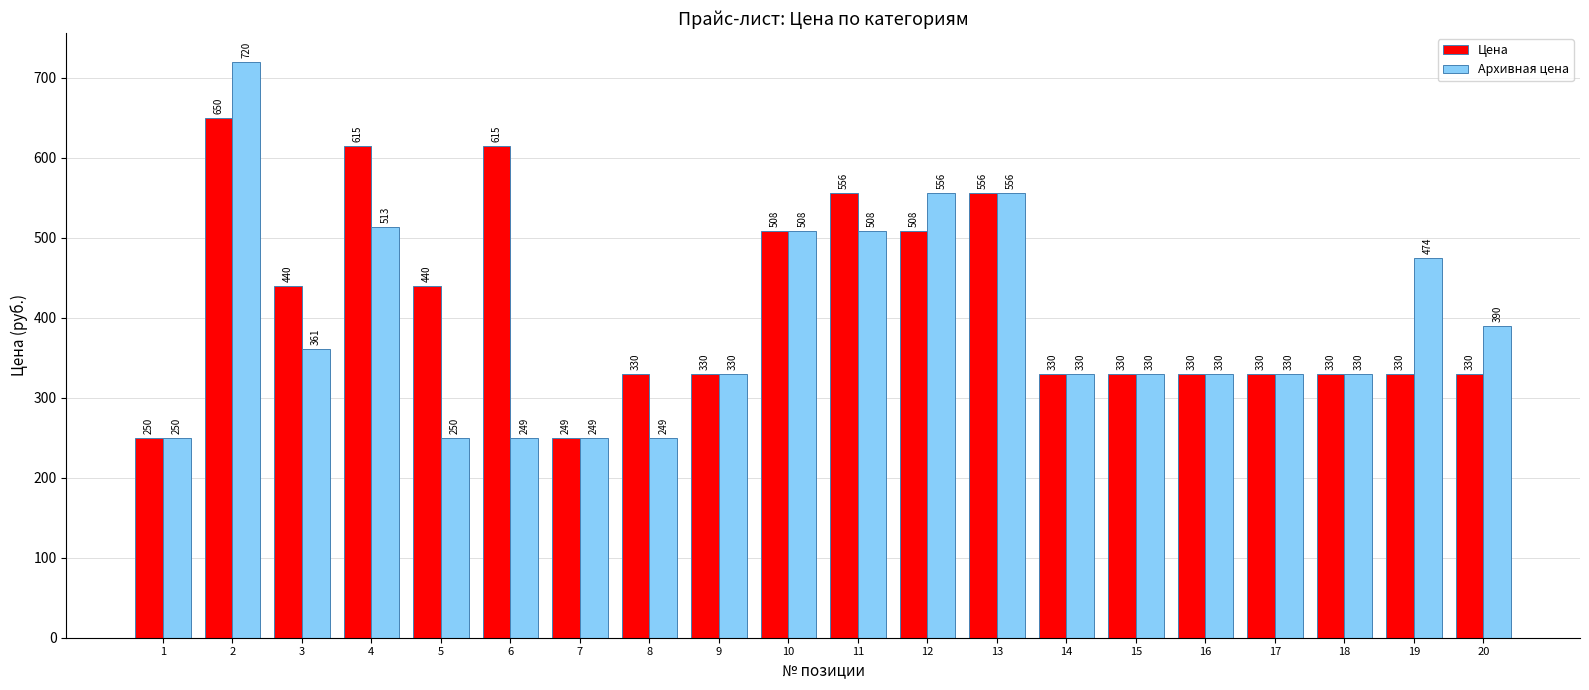

Rank the series at 12 from highest to lowest value.

Архивная цена, Цена